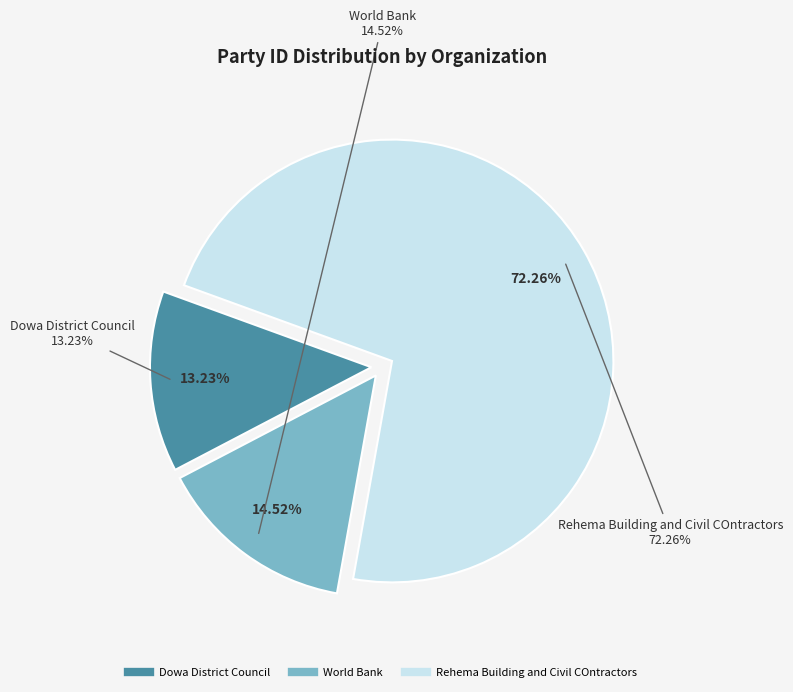

Rank the categories by value from lowest to highest.

Dowa District Council, World Bank, Rehema Building and Civil COntractors